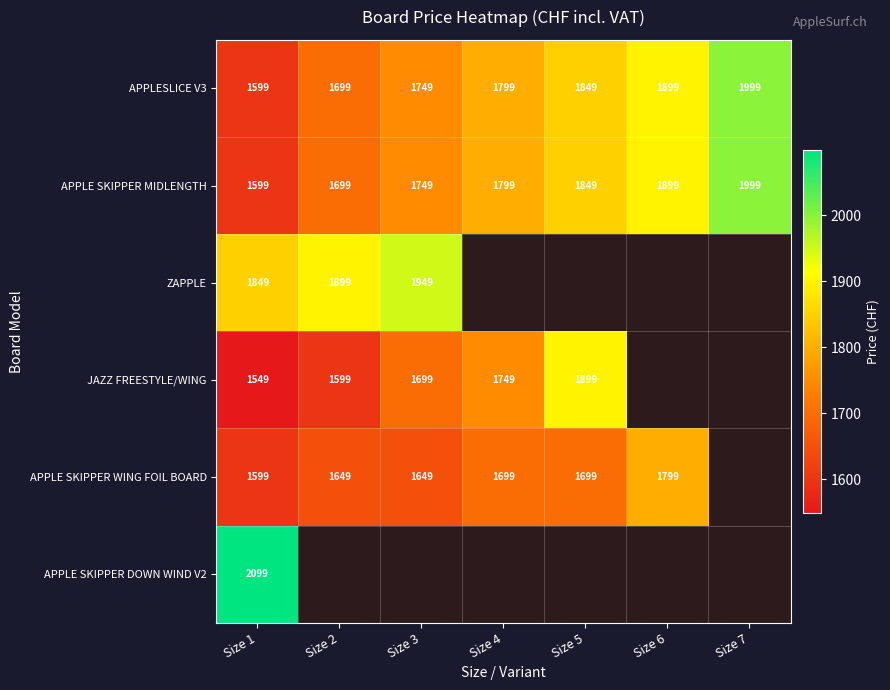

How many APPLESLICE V3 values are between 1699 and 1899?

5